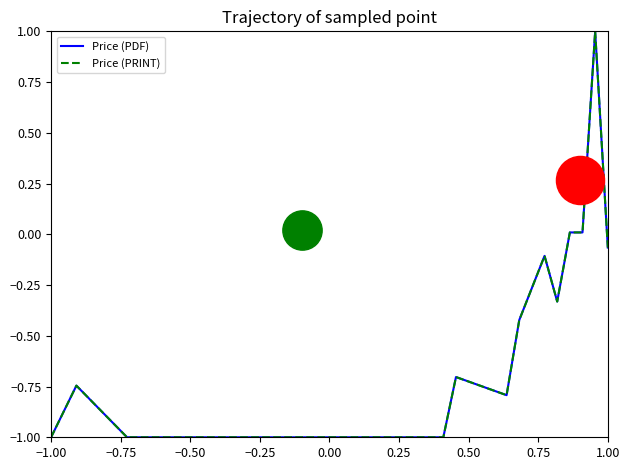

Which series reaches the minimum Y coordinate?

Price (PDF)